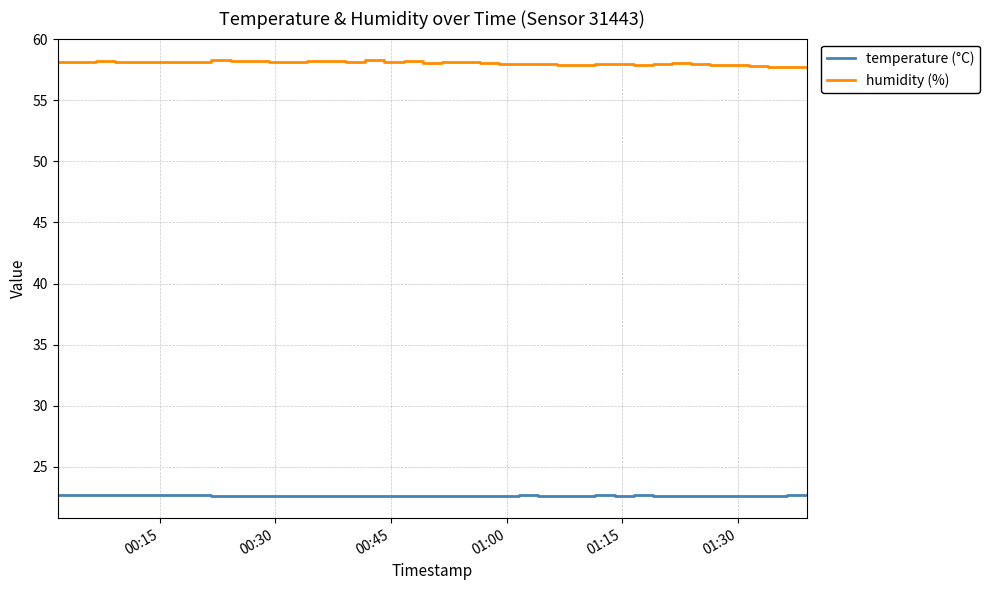

What are all the series names shown in the legend?

temperature (°C), humidity (%)